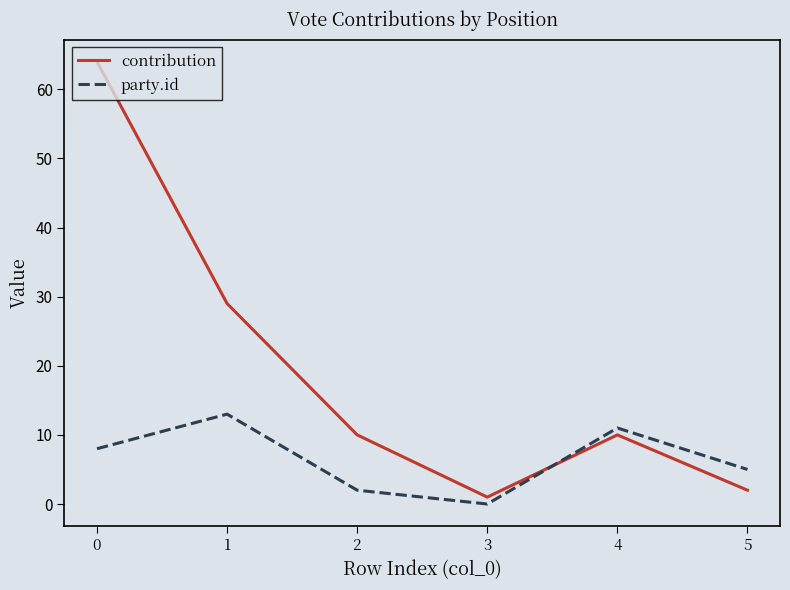

After their last crossing, which series has the higher values: contribution or party.id?

party.id